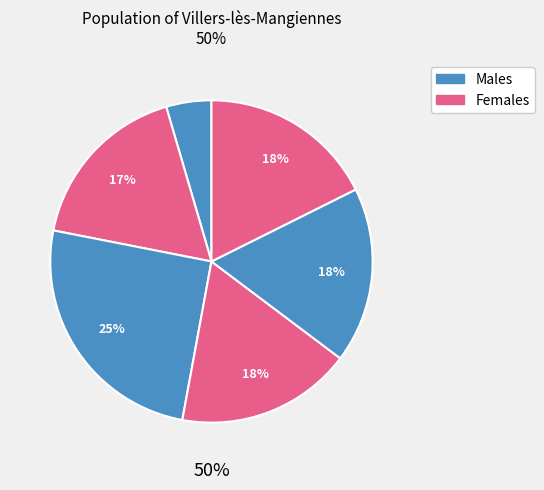

How many slices are in this pie chart?

6